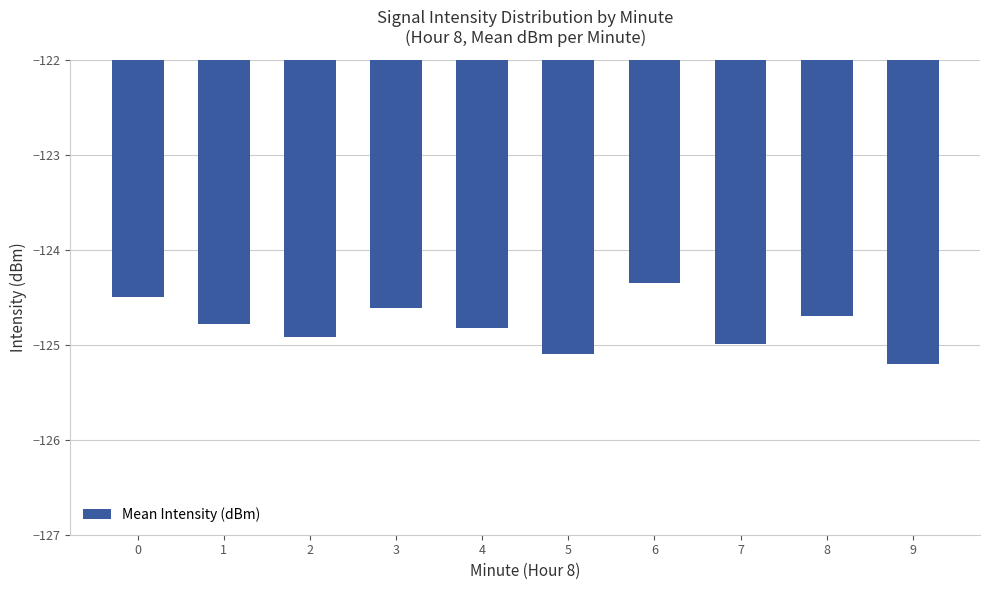

What is the approximate value at 0?

-124.5